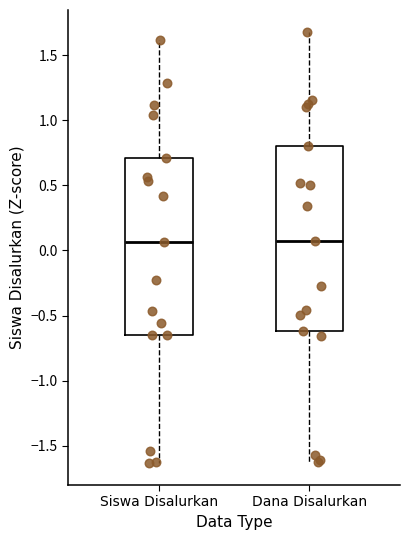

Reading left to right, transcribe this box plot: for each box, give where its median line is, the range the box spans, and where its two whiskers end, as read against the y-axis. The values are not printed on the chart, so give them approximately, as read against the axis.

Siswa Disalurkan: median 0.05, box -0.65 to 0.70, whiskers -1.65 to 1.60
Dana Disalurkan: median 0.05, box -0.60 to 0.80, whiskers -1.65 to 1.70